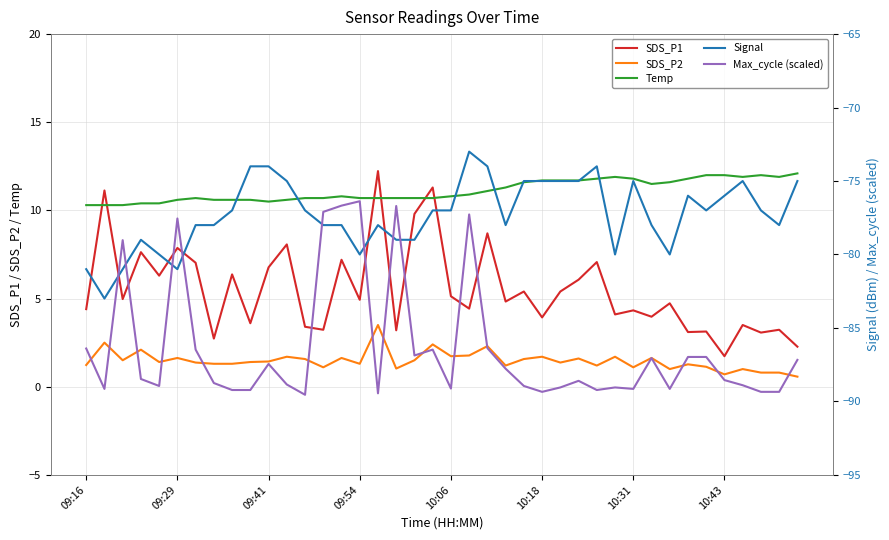

True or false: SDS_P2 and Temp intersect in this chart.

False